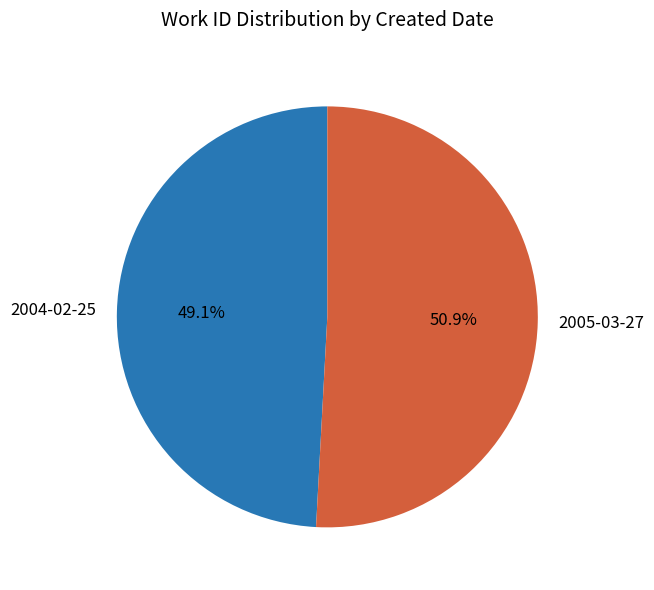

Count the number of slices in the pie.

2